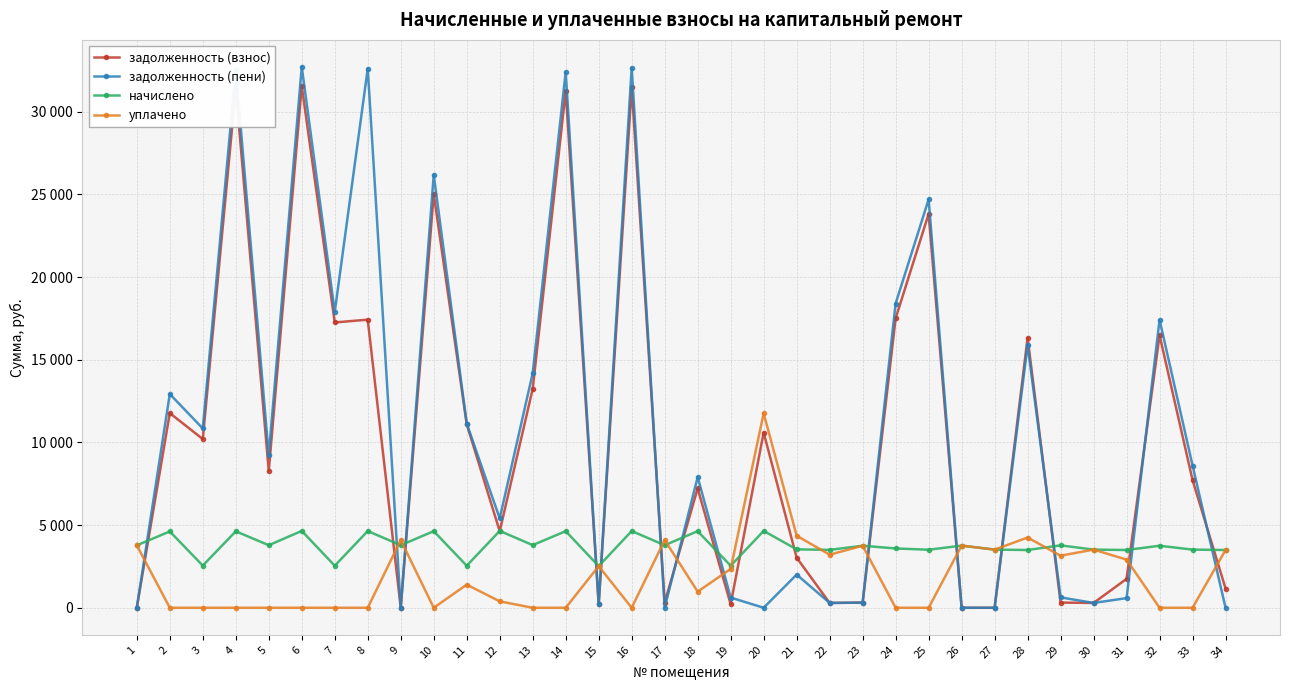

At which label does задолженность (взнос) reach its peak?

6